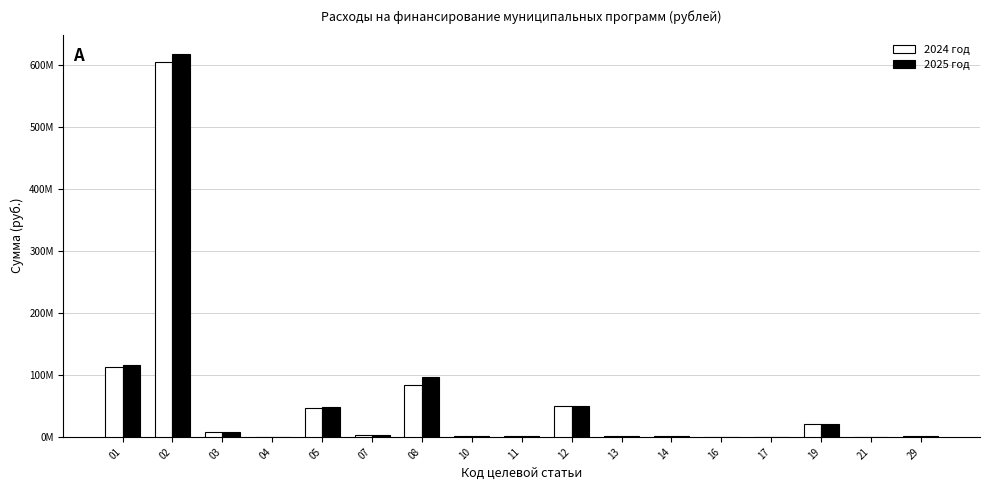

At which category does the chart reach its peak across all series?

02